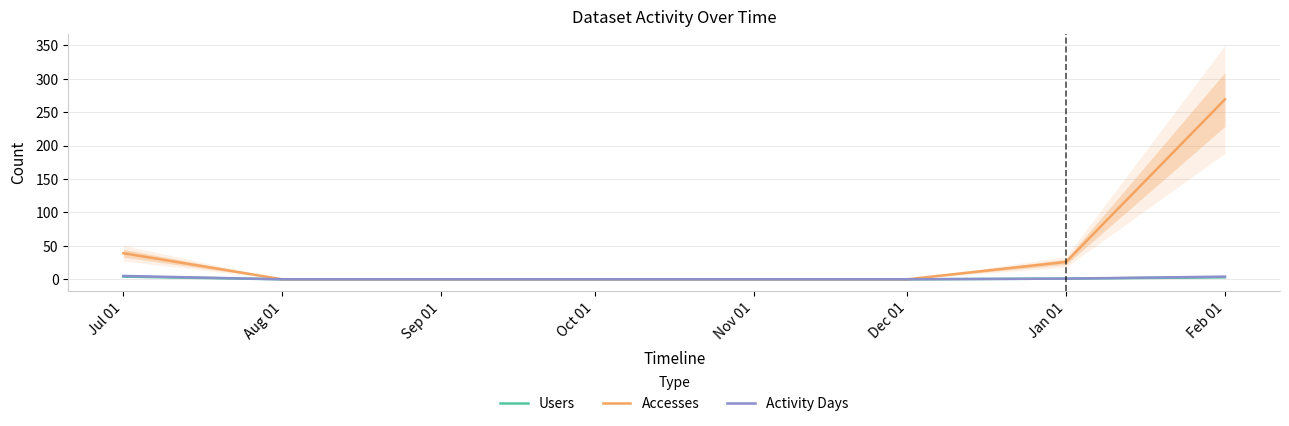

Reading left to right, what are all the values shown in this chart?

Users: 4	0	0	0	0	0	1	3
Accesses: 39	0	0	0	0	0	26	269
Activity Days: 5	0	0	0	0	0	1	4